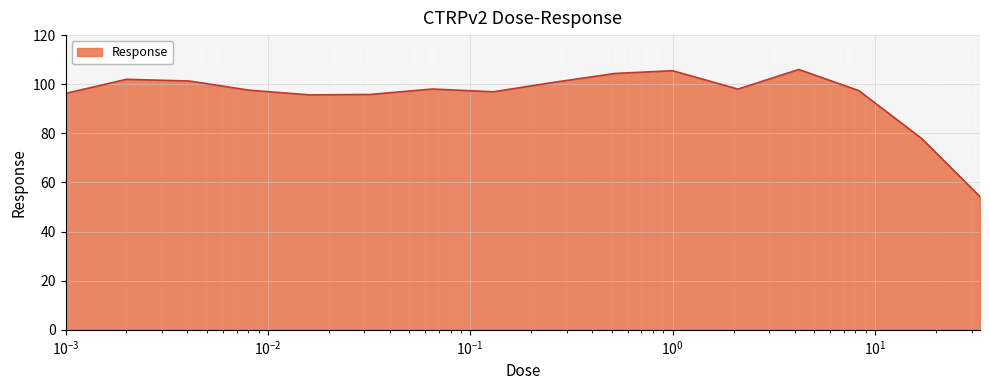

What is the maximum value shown in the chart?

106.0